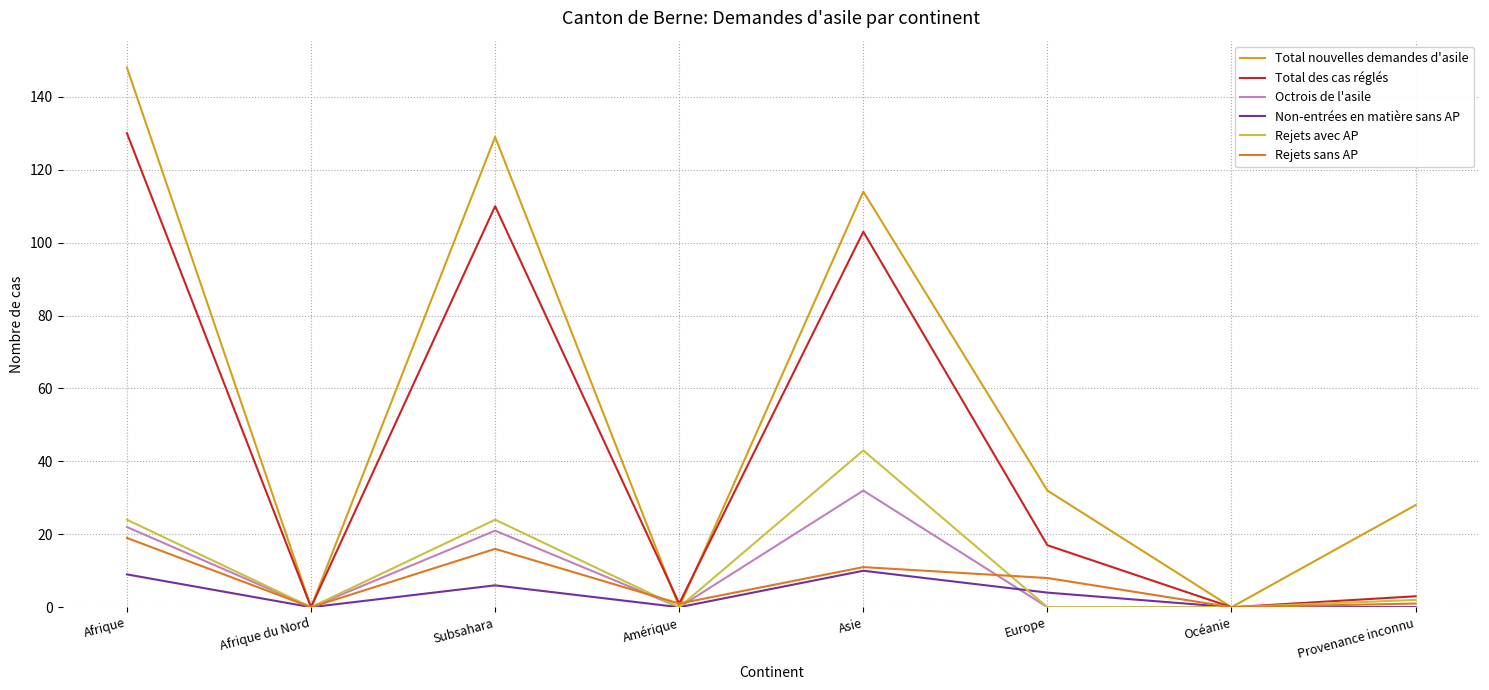

What is the difference between the highest and lowest values at Afrique?

139